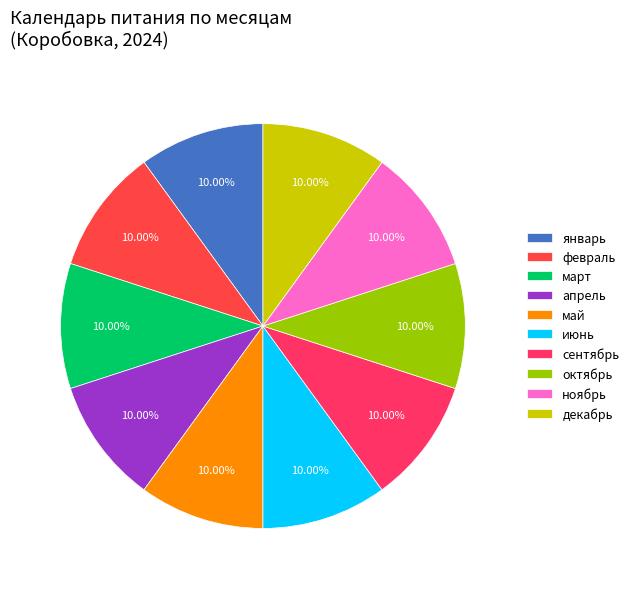

Is there a majority slice in this chart?

No